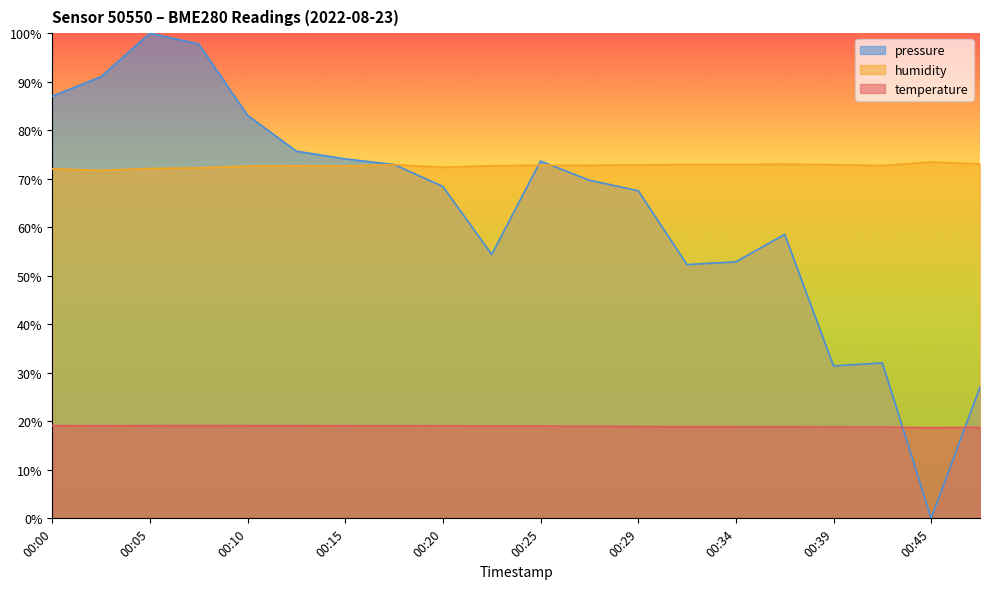

Which category has the highest value in the temperature series?

00:07